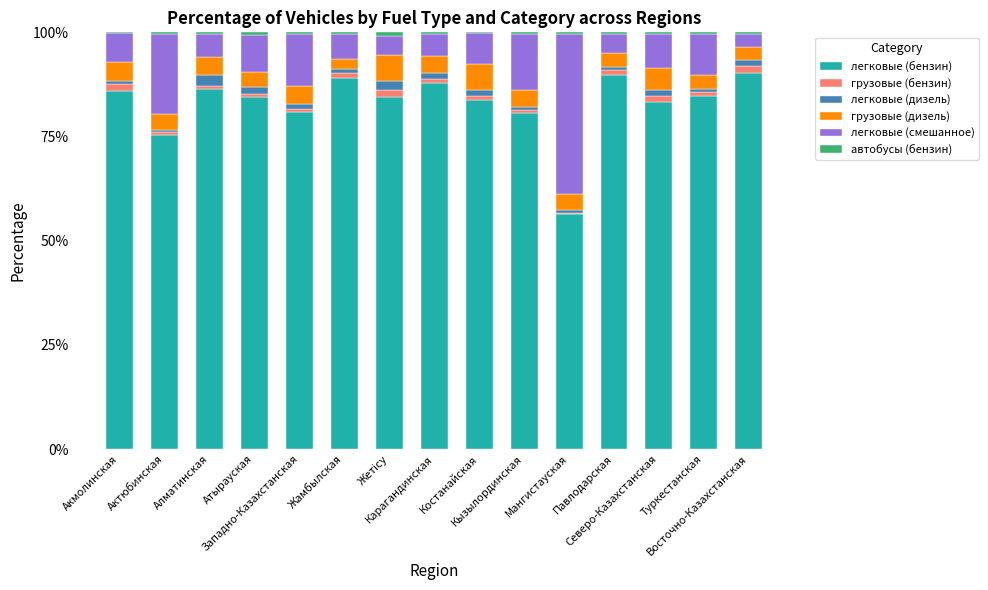

How many series are shown in this chart?

6